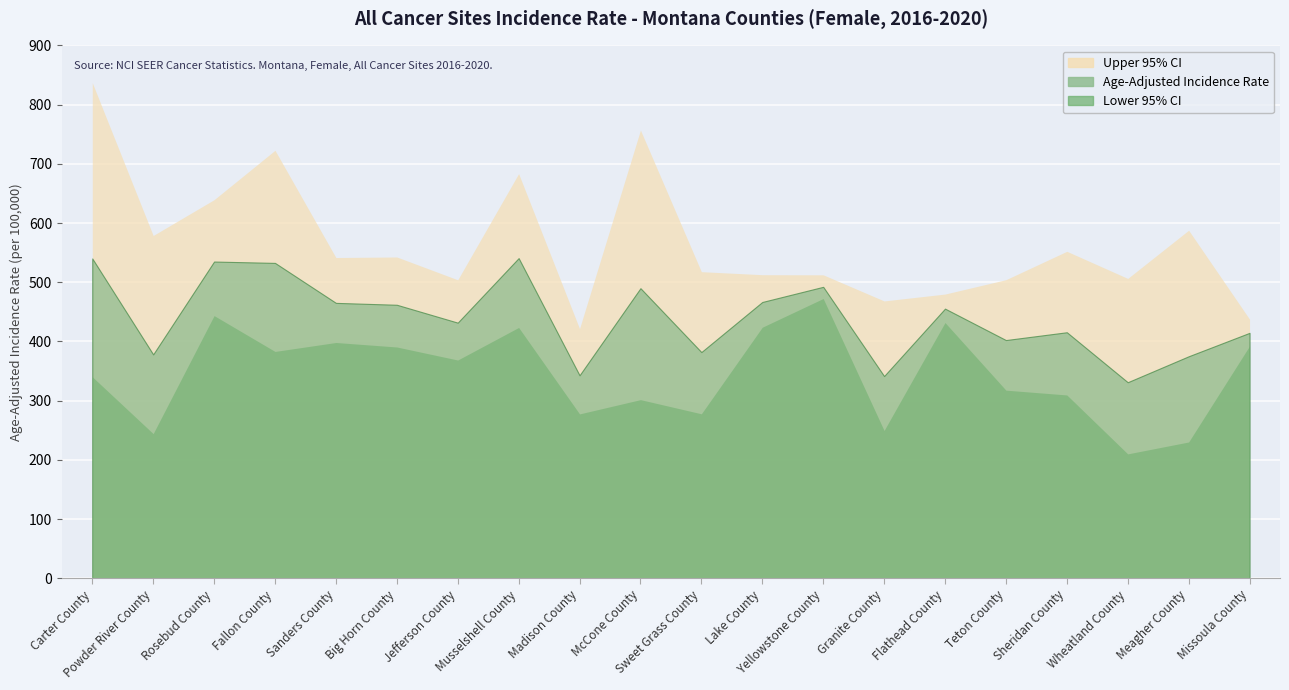

What position from the right is Fallon County?

17